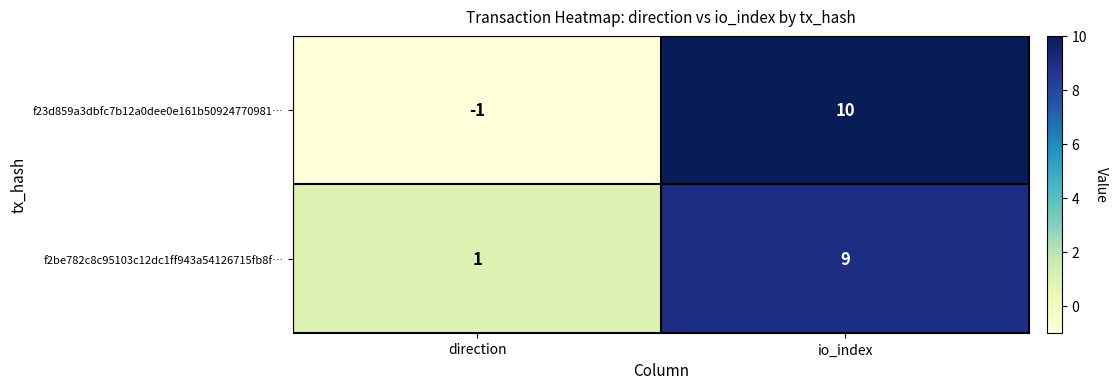

Which series has the widest spread of values?

f23d859a3dbfc7b12a0dee0e161b50924770981…